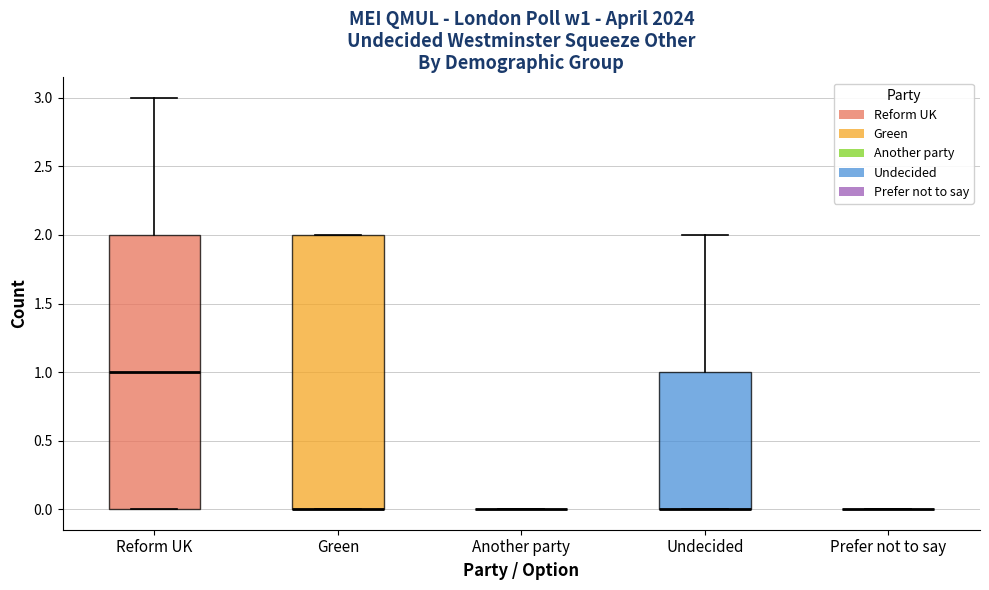

Reading left to right, read every box against the y-axis: the position of its median line, the range the box covers, and the ends of its whiskers. The values are not printed on the chart, so give them approximately, as read against the axis.

Reform UK: median 1, box 0 to 2, whiskers 0 to 3
Green: median 0 (drawn on the box's lower edge), box 0 to 2, whiskers 0 to 2
Another party: box collapsed to a line at 0, whiskers 0 to 0
Undecided: median 0 (drawn on the box's lower edge), box 0 to 1, whiskers 0 to 2
Prefer not to say: box collapsed to a line at 0, whiskers 0 to 0